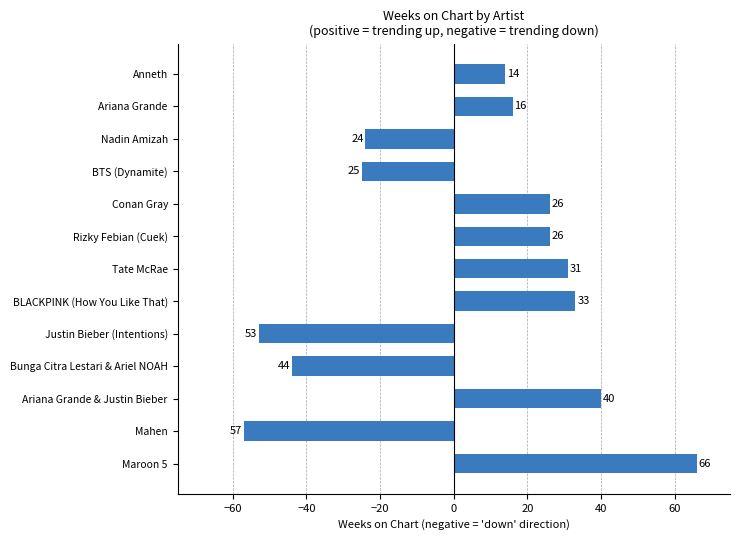

True or false: the data shows 59 at BLACKPINK (How You Like That).

False